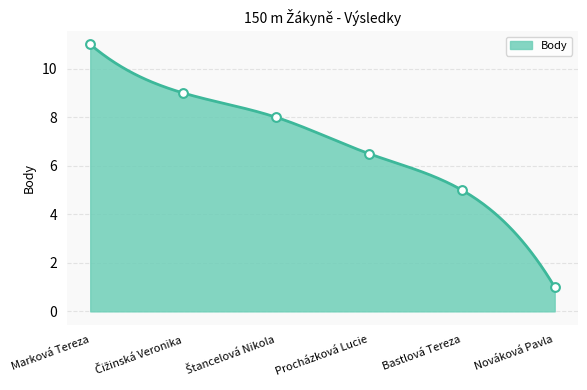

Which has a higher value, Čižinská Veronika or Procházková Lucie?

Čižinská Veronika